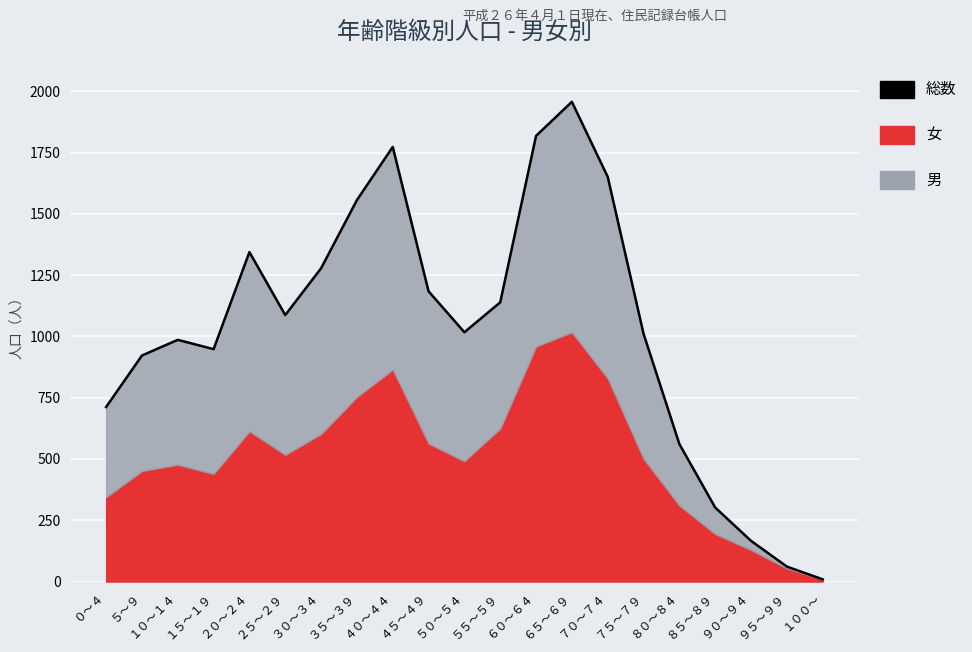

At which category does the data reach its first local valley?

１５～１９